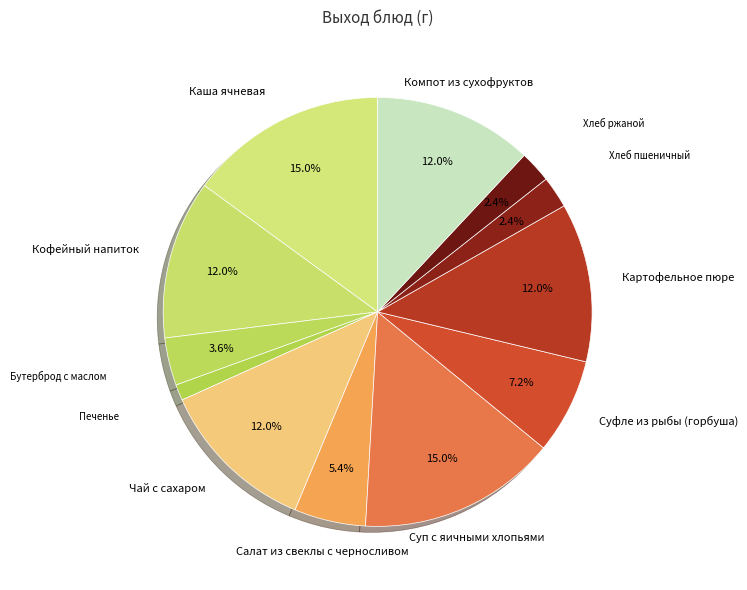

How many segments does this pie chart have?

12